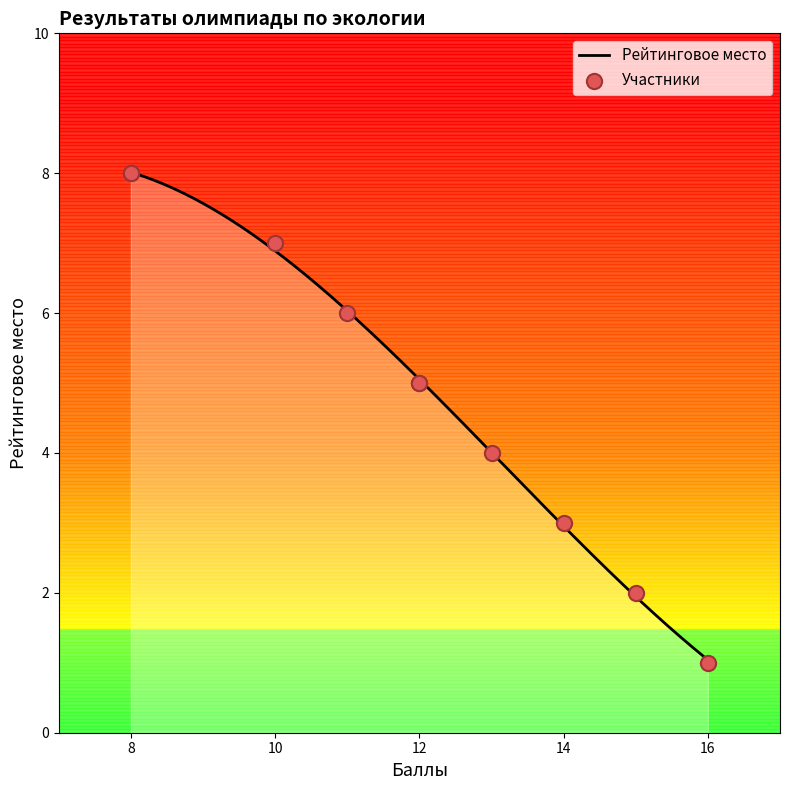

What is the change in value from 12 to 11?

-1